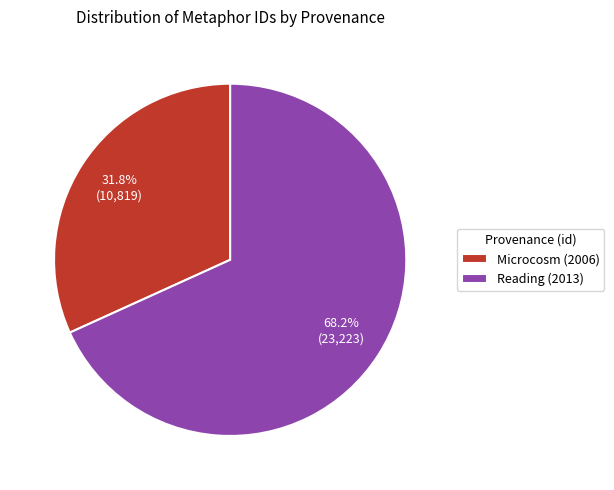

What is the ratio of the value at Microcosm (2006) to the value at Reading (2013)?

0.5